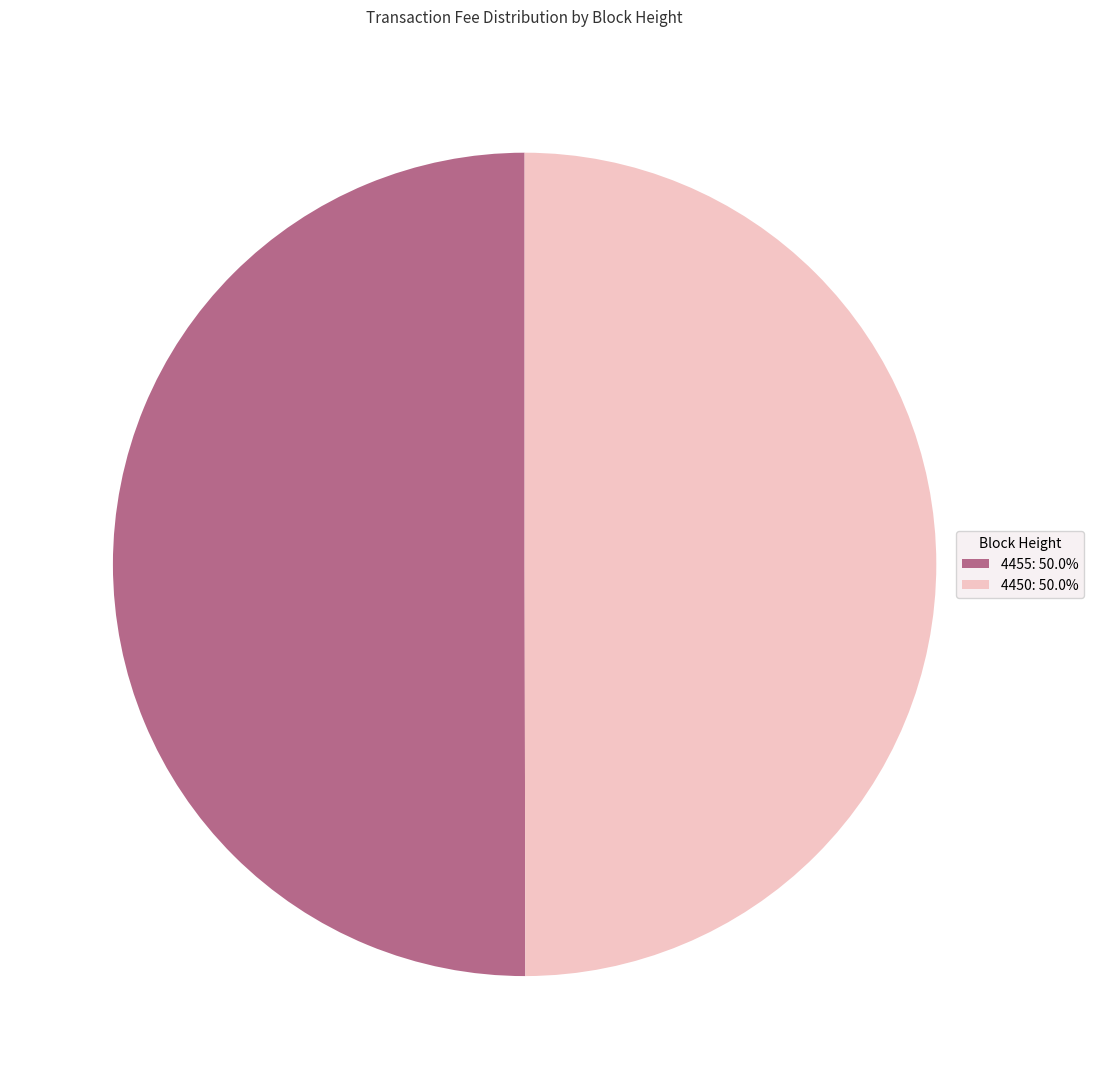

What is the ratio of the value at 4455: 50.0% to the value at 4450: 50.0%?

1.0